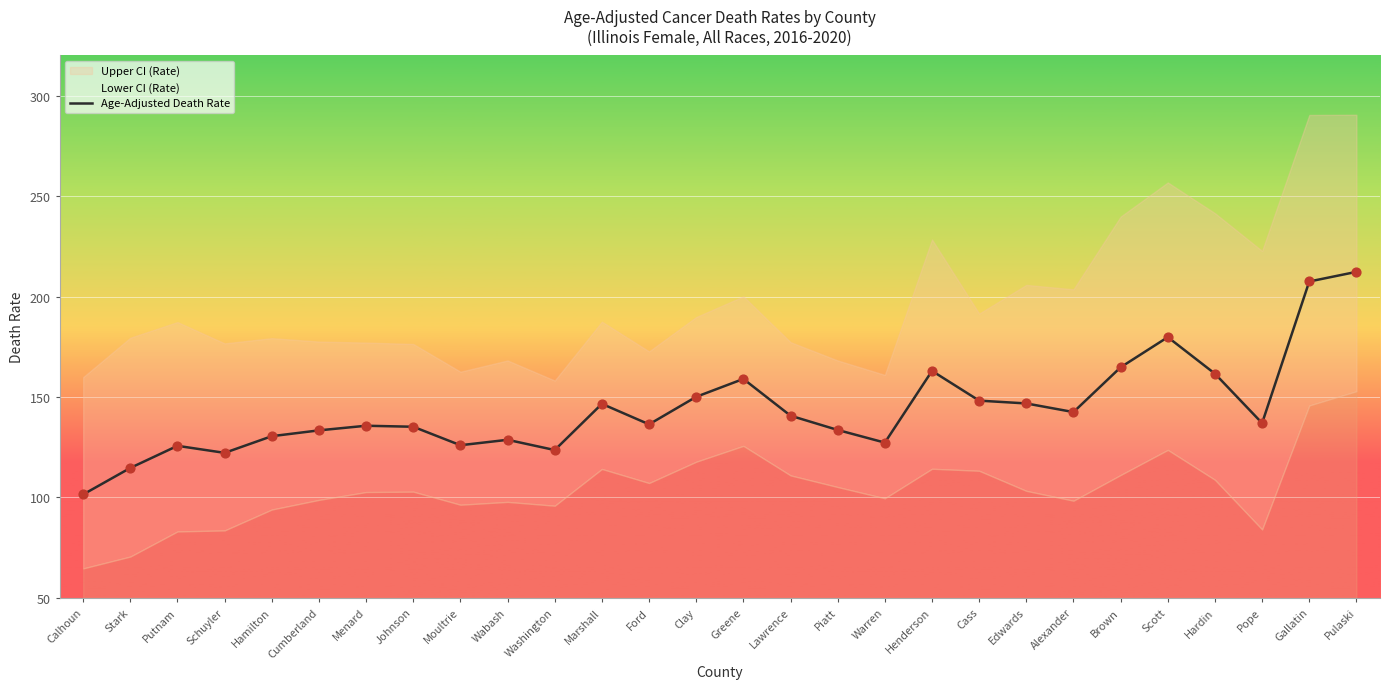

Which series has the largest total across all categories?

Upper CI (Rate)